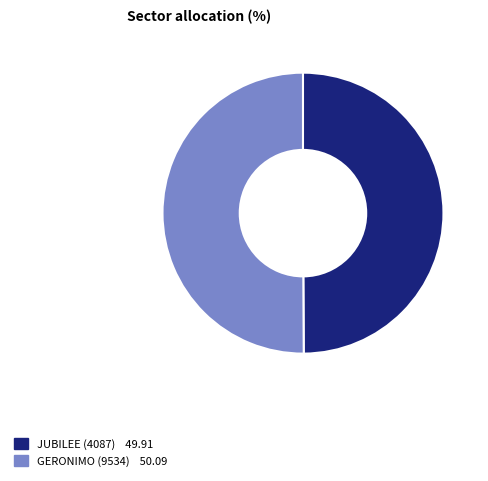

Do GERONIMO (9534) and JUBILEE (4087) together represent more than half of the pie?

Yes